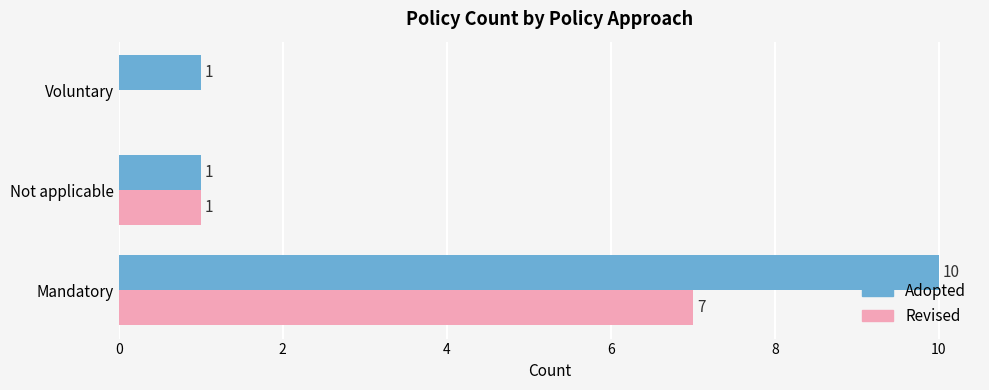

How many distinct data groups are displayed?

2